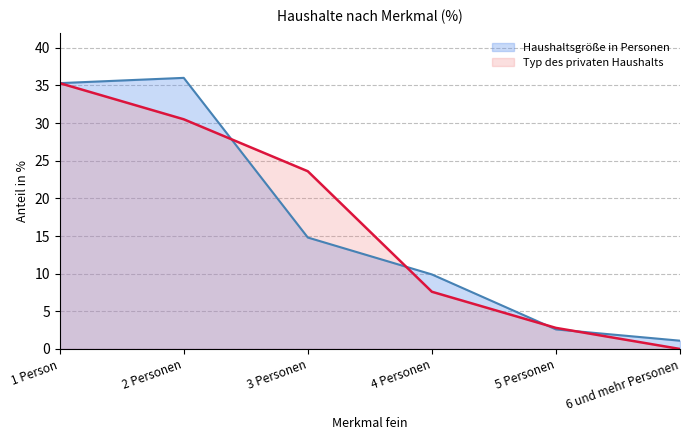

How many data points in Typ des privaten Haushalts are above 23?

3